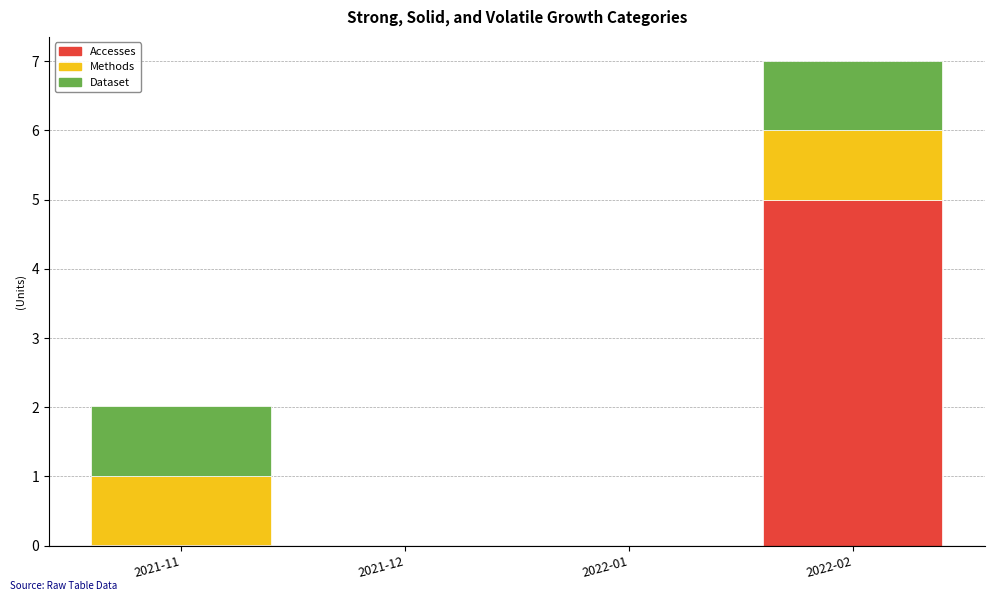

What is the sum of all Accesses values?

5.0